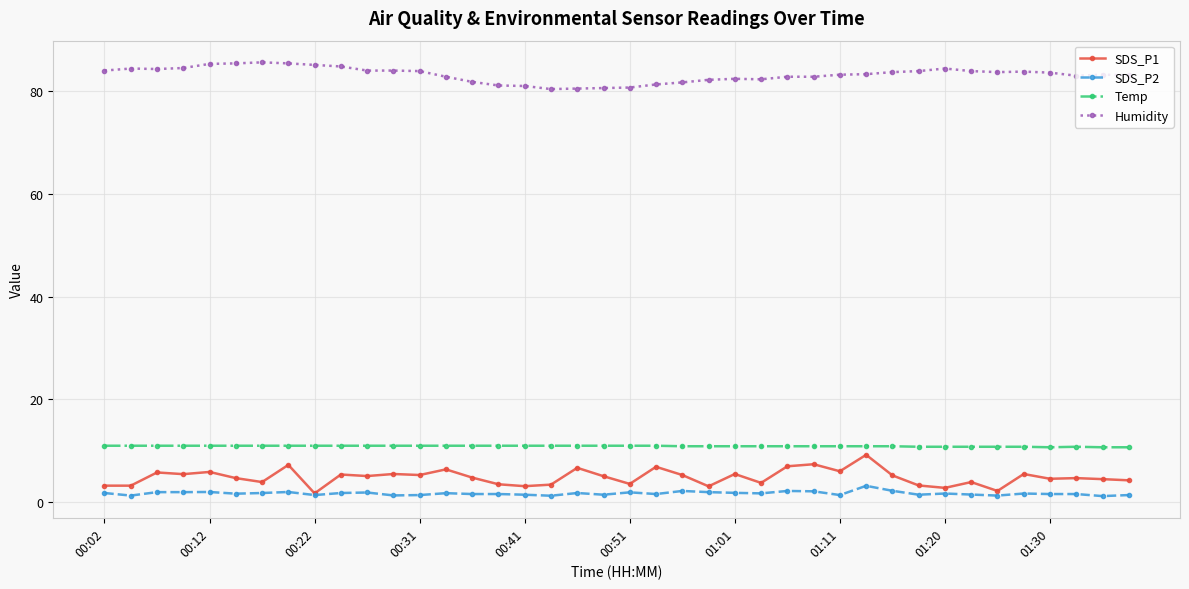

True or false: SDS_P2 has more than 0 interior local peaks.

True